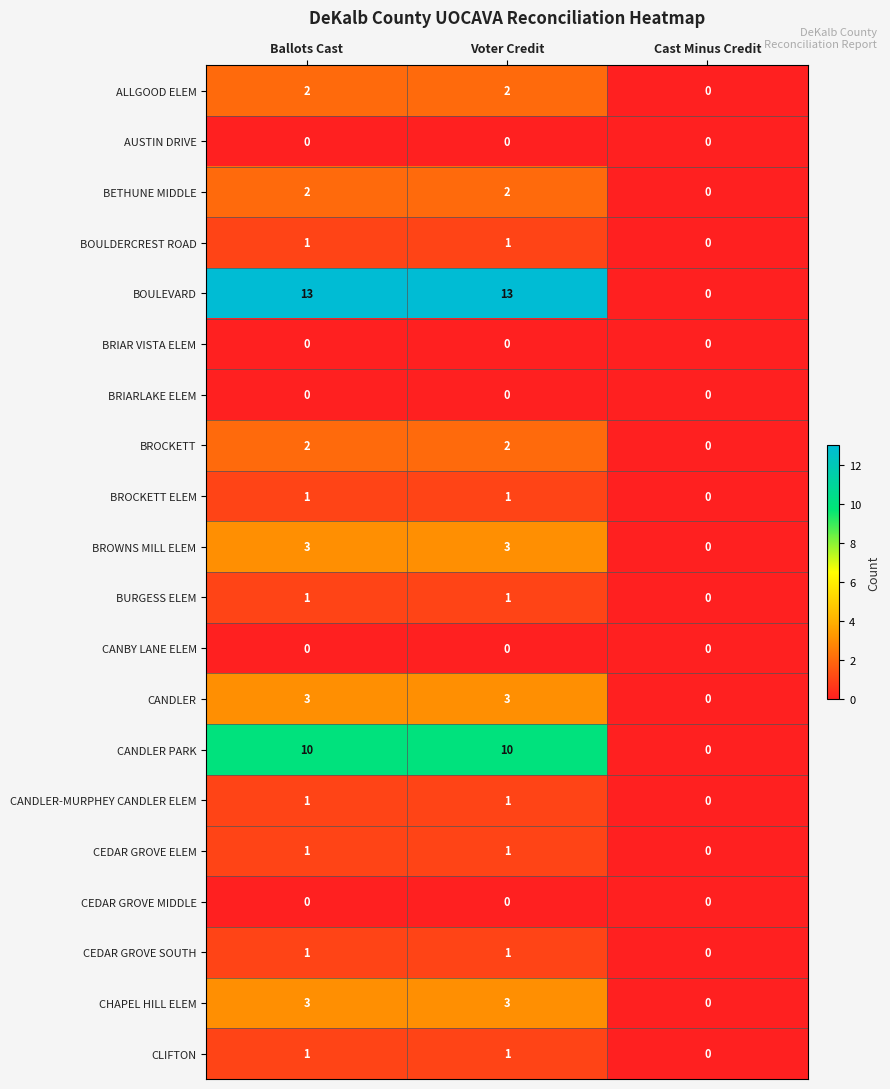

What is the maximum value shown in the chart?

13